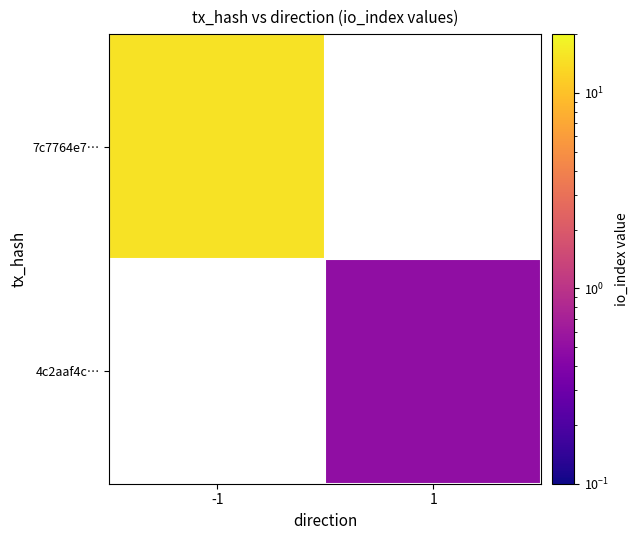

Rank the series at -1 from lowest to highest value.

7c7764e7…, 4c2aaf4c…